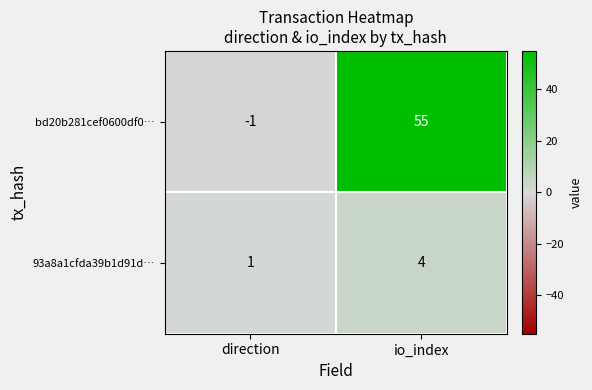

What is the total value across all series at io_index?

59